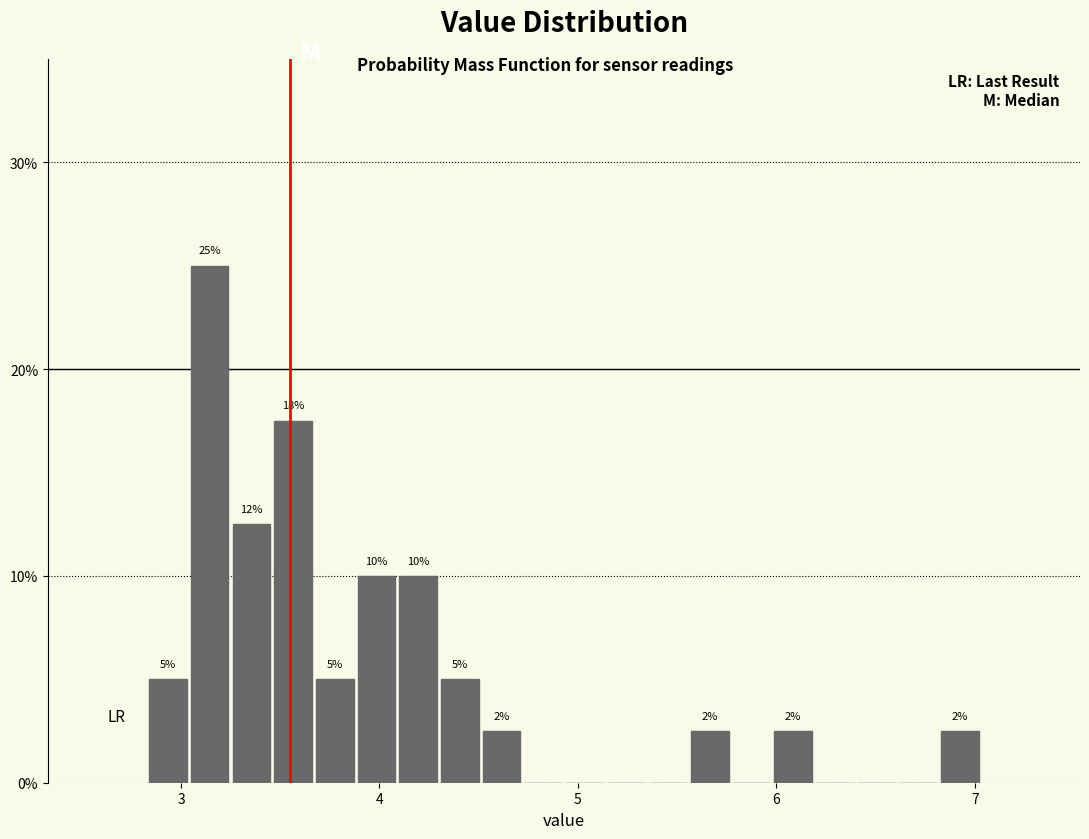

Around what value on the x-axis is the tallest bar? Give the approximate position of its centre, as read against the axis.

3.1